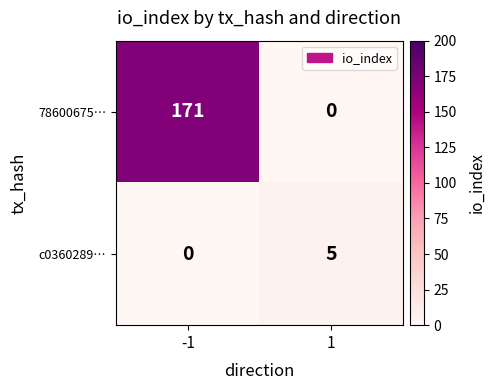

The value of 78600675… at -1 is 171. True or false?

True